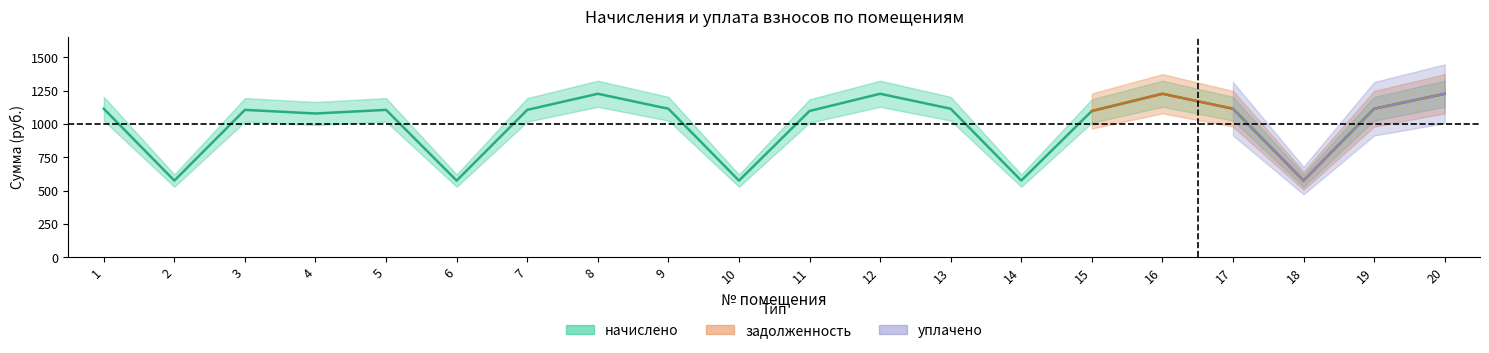

Which series has the largest total across all categories?

начислено